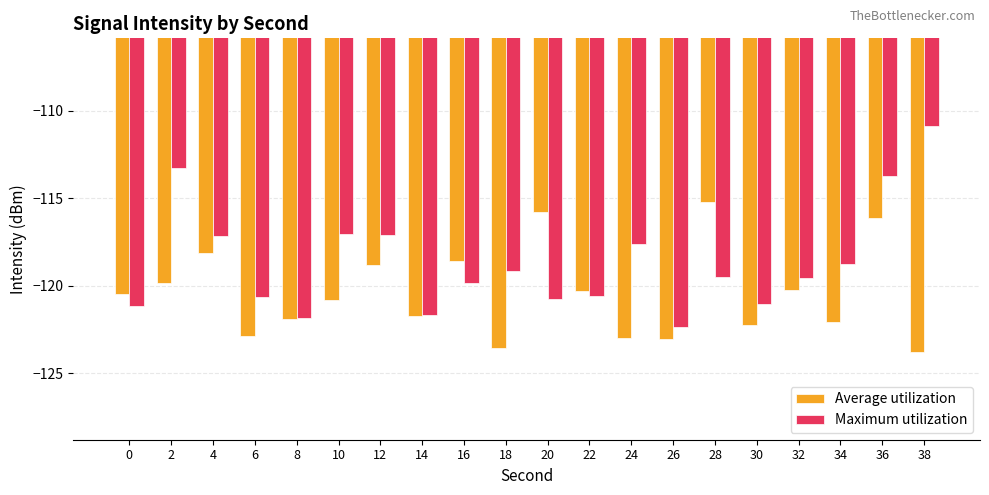

What is the smallest value displayed?

-123.8